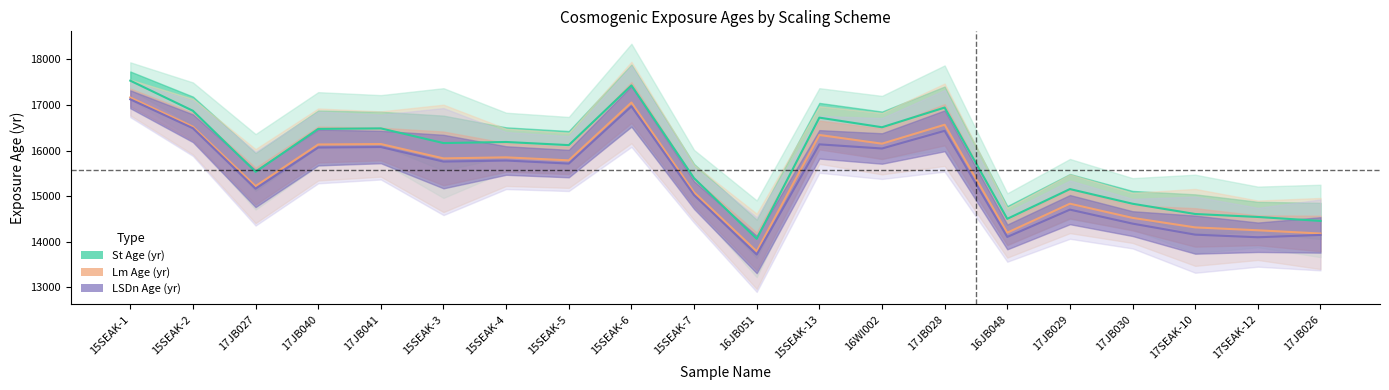

At which label does St Age (yr) first exceed 16165?

15SEAK-1